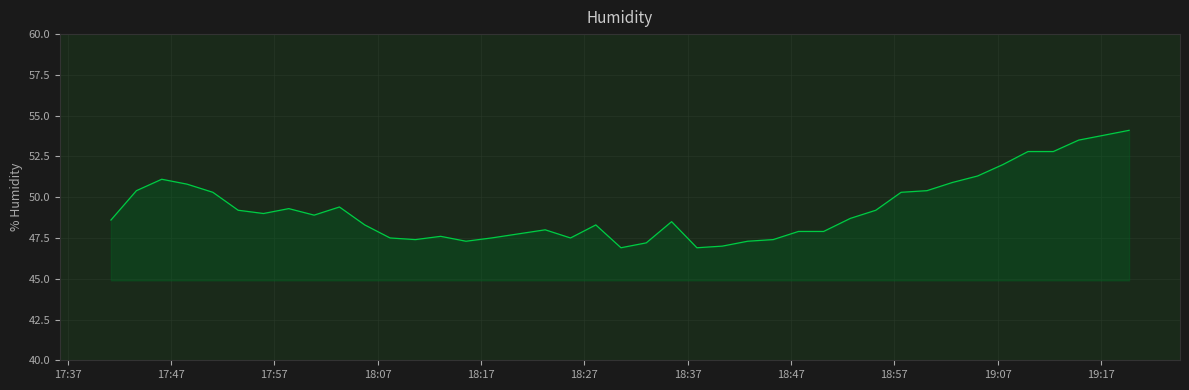

What is the difference between the maximum and minimum values?

7.2